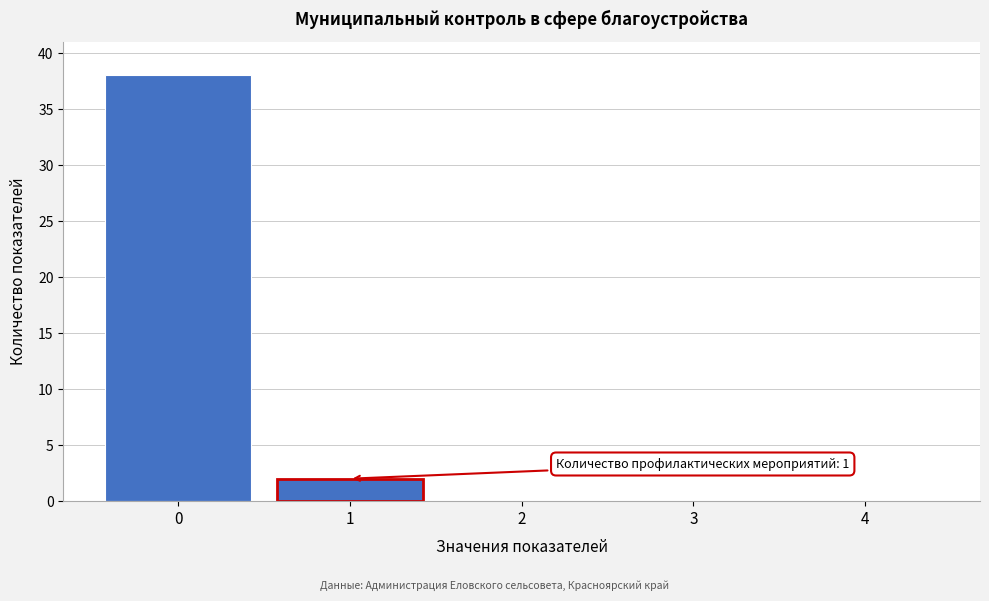

Reading left to right, what are all the values shown in this chart?

0=38	1=2	2=0	3=0	4=0